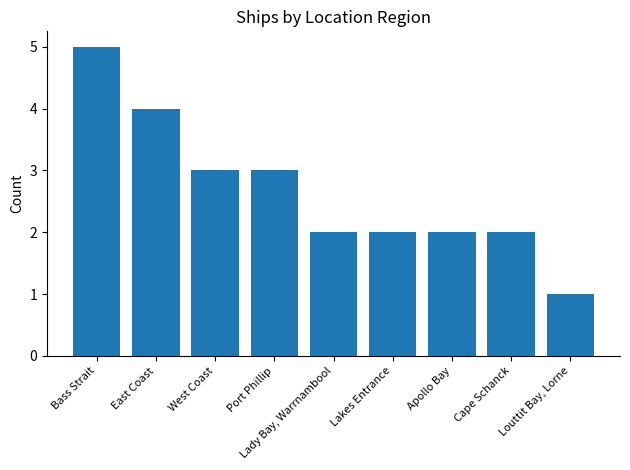

What is the approximate value at Port Phillip?

3